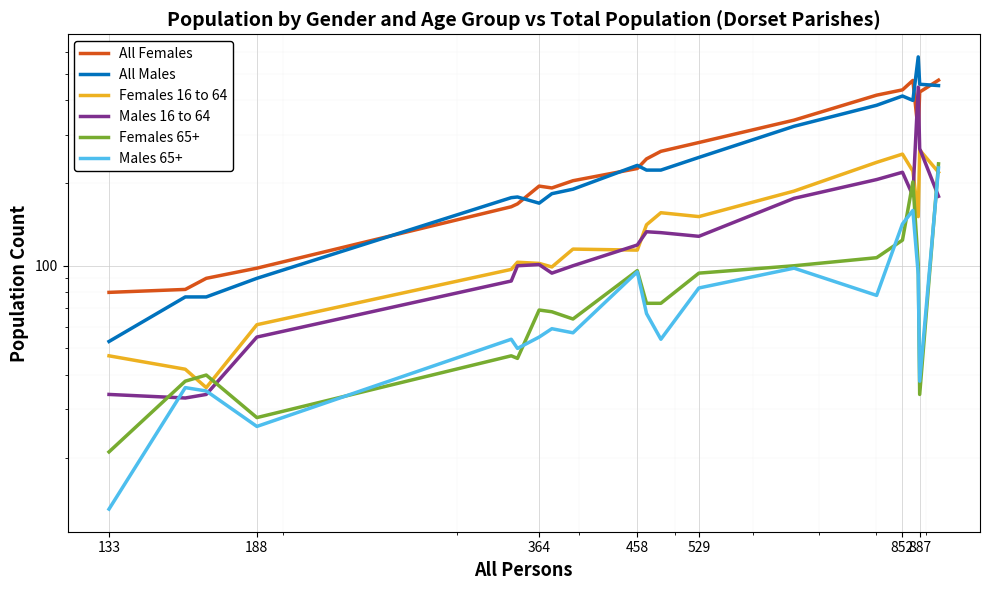

How many values in the Females 65+ series exceed 73?

8